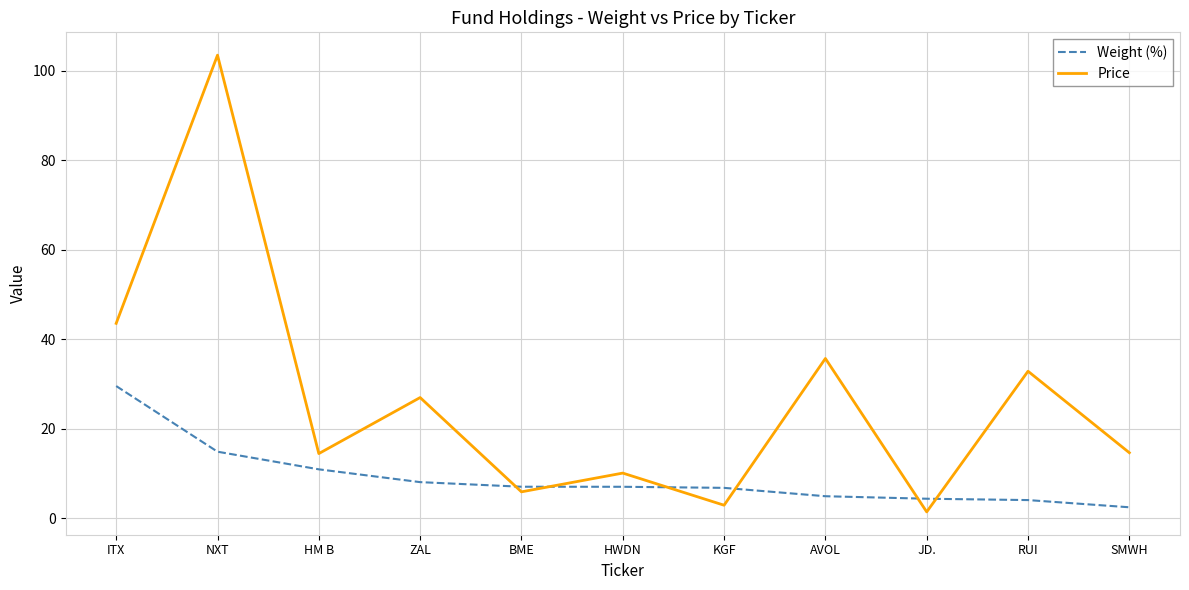

What is the difference between the Price values at KGF and HM B?

11.5